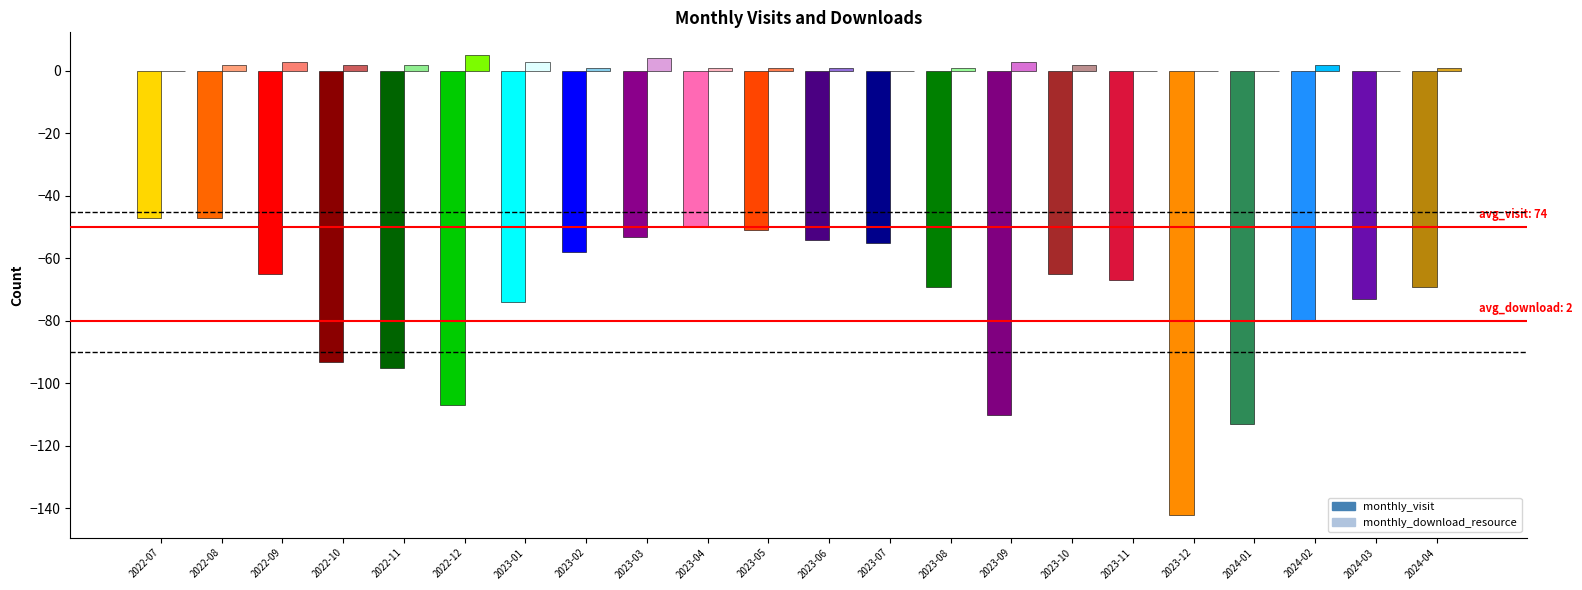

What are all the series names shown in the legend?

monthly_visit, monthly_download_resource